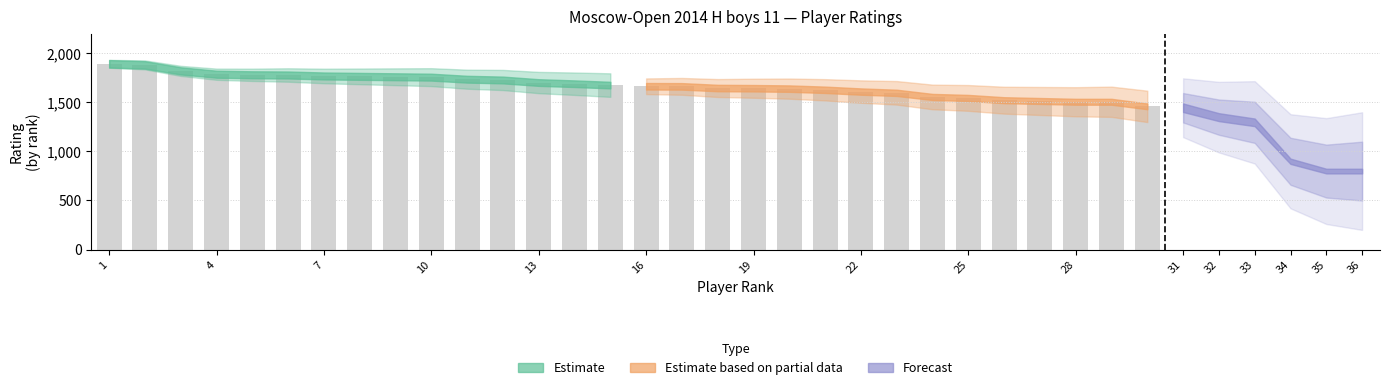

At which category is the sum across all series the highest?

1